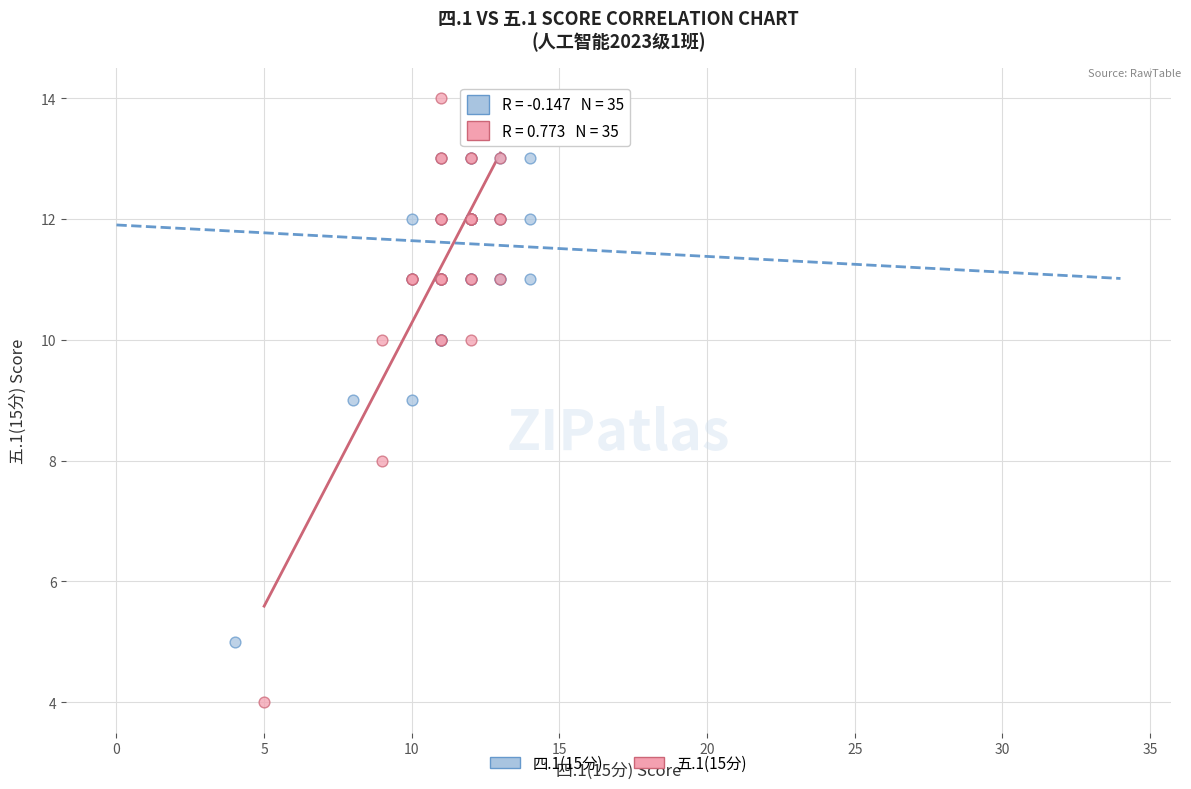

What are all the series names shown in the legend?

四.1(15分), 五.1(15分)